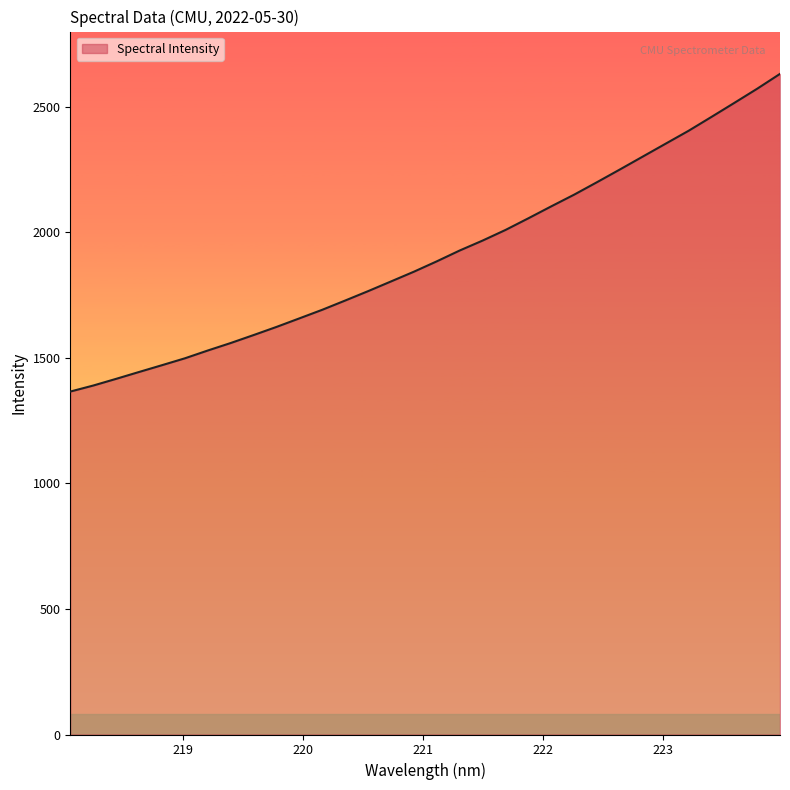

What is the difference between the maximum and minimum values?

1265.4